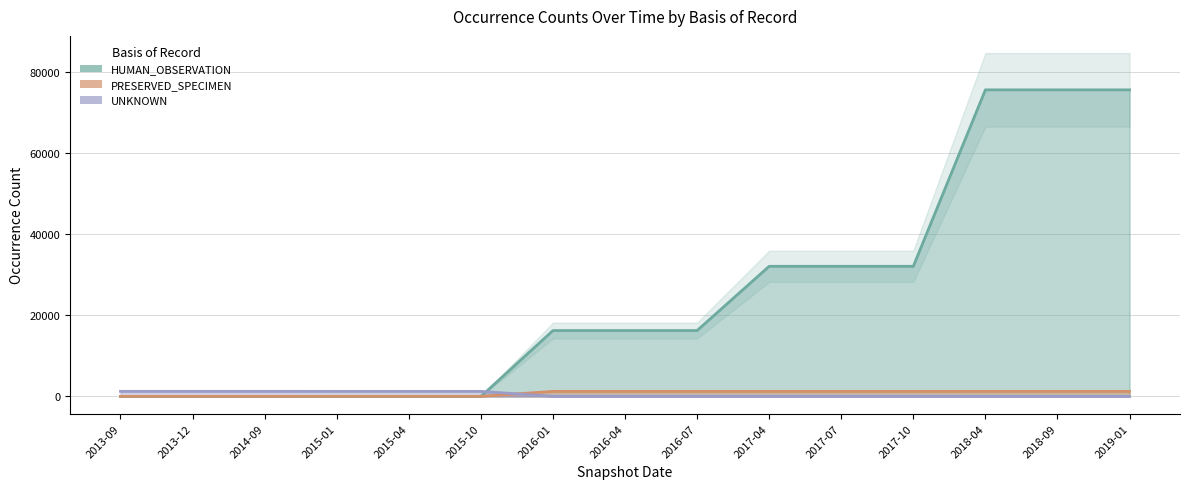

At which category does the chart reach its peak across all series?

2018-04